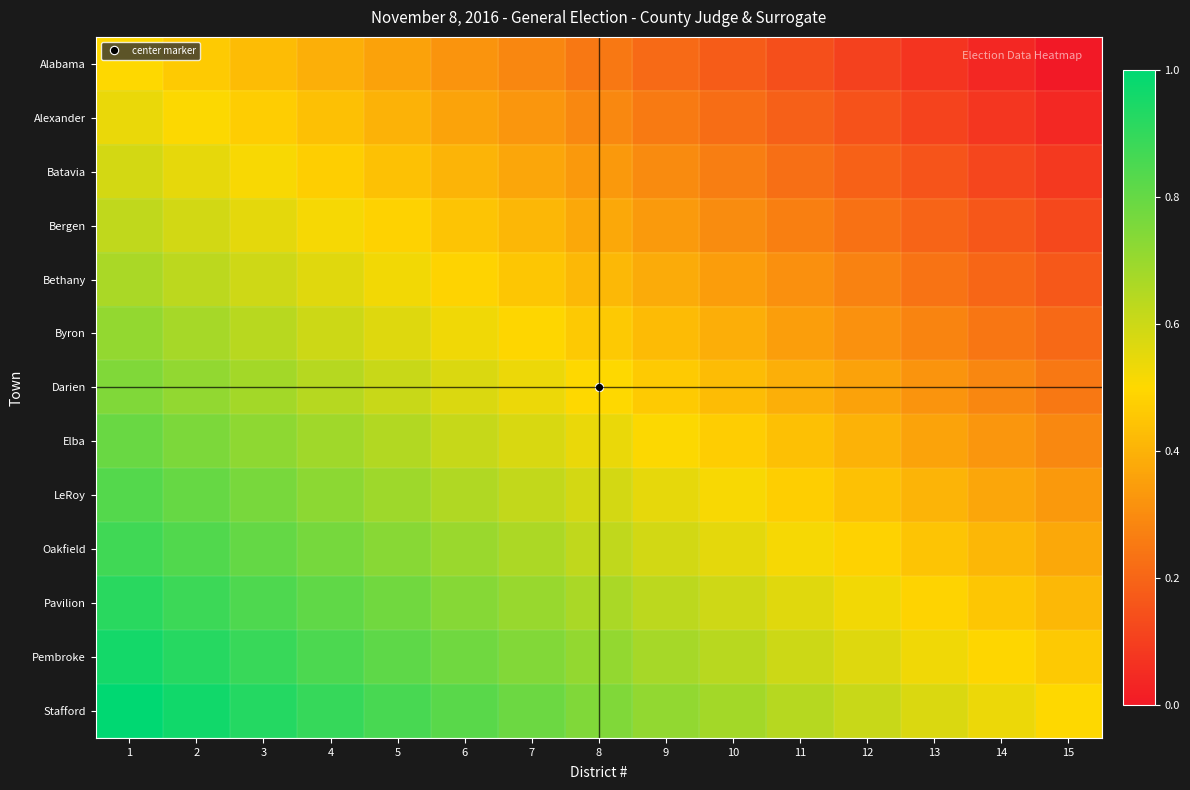

At how many categories does at least one series exceed 0?

15